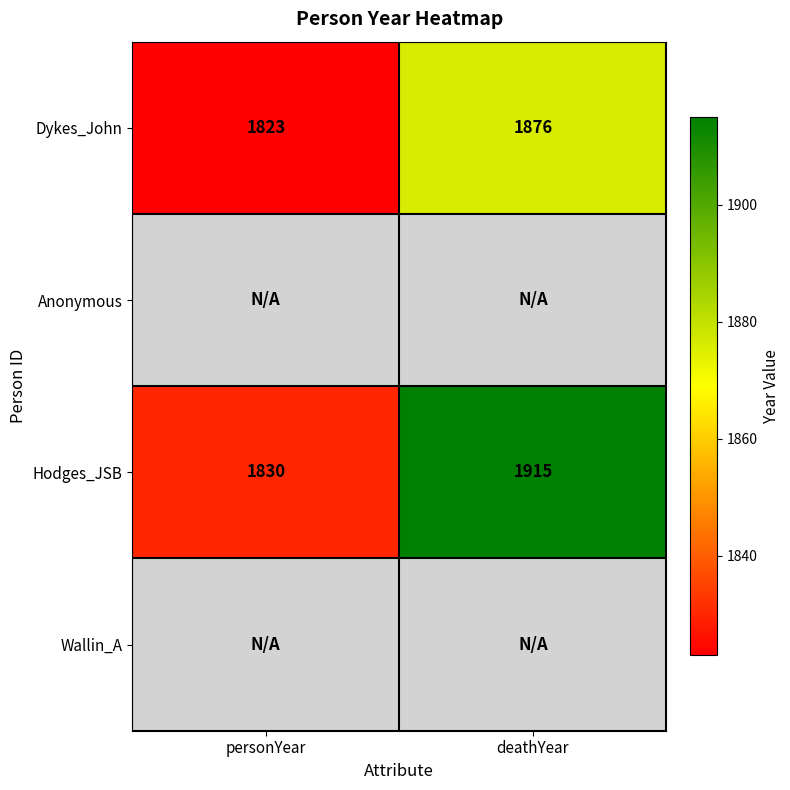

True or false: Dykes_John has a value of 1237 at deathYear.

False